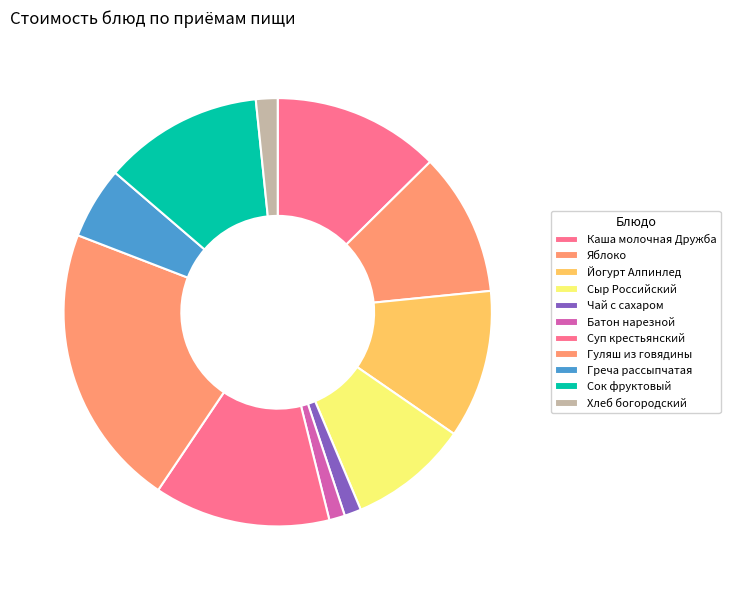

Combined, what portion of the pie is Батон нарезной and Яблоко?

12.0%